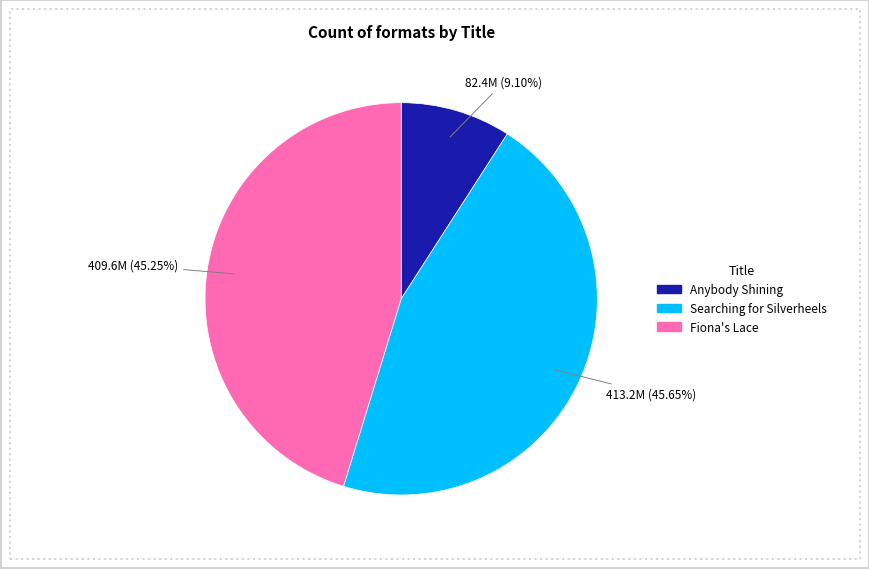

To the nearest percent, what percentage of the pie is Anybody Shining?

9%